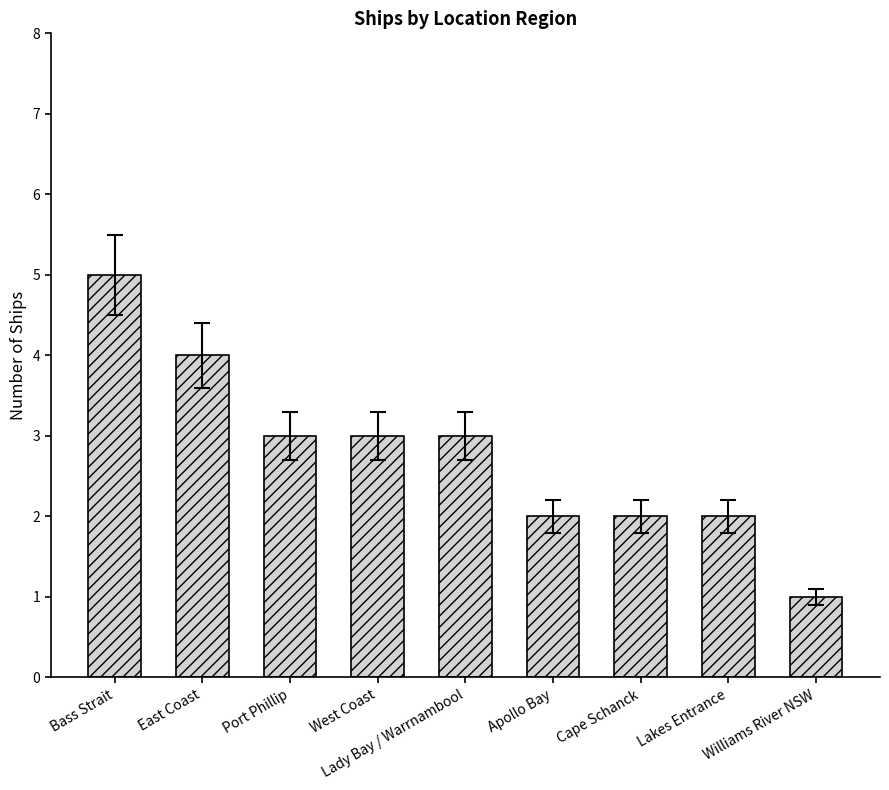

The chart shows a value of 5 at Lady Bay / Warrnambool. True or false?

False